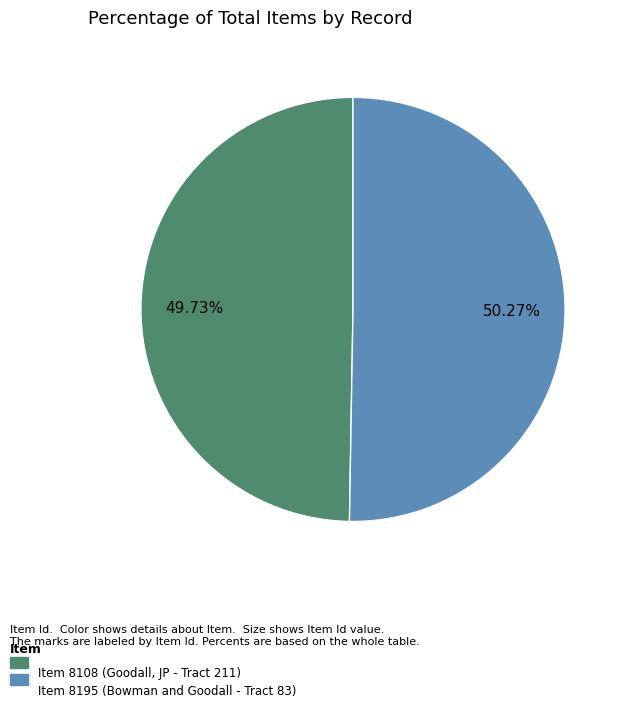

Does any single category account for the majority?

Yes